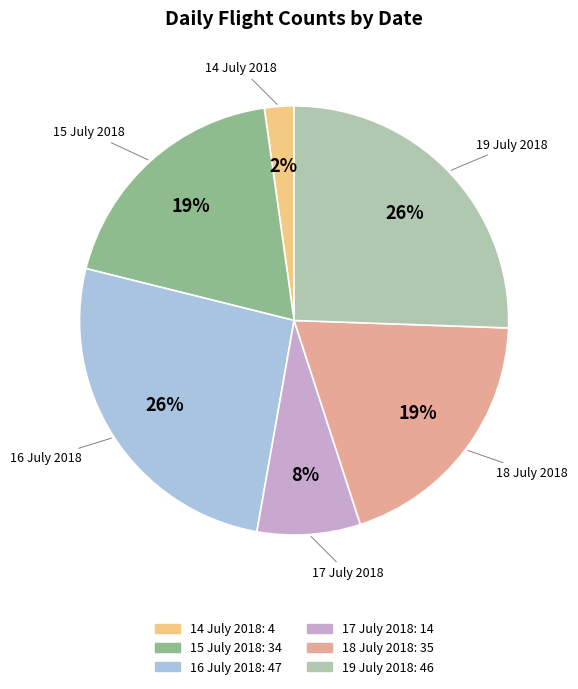

Does 15 July 2018 account for over 50% of the chart?

No